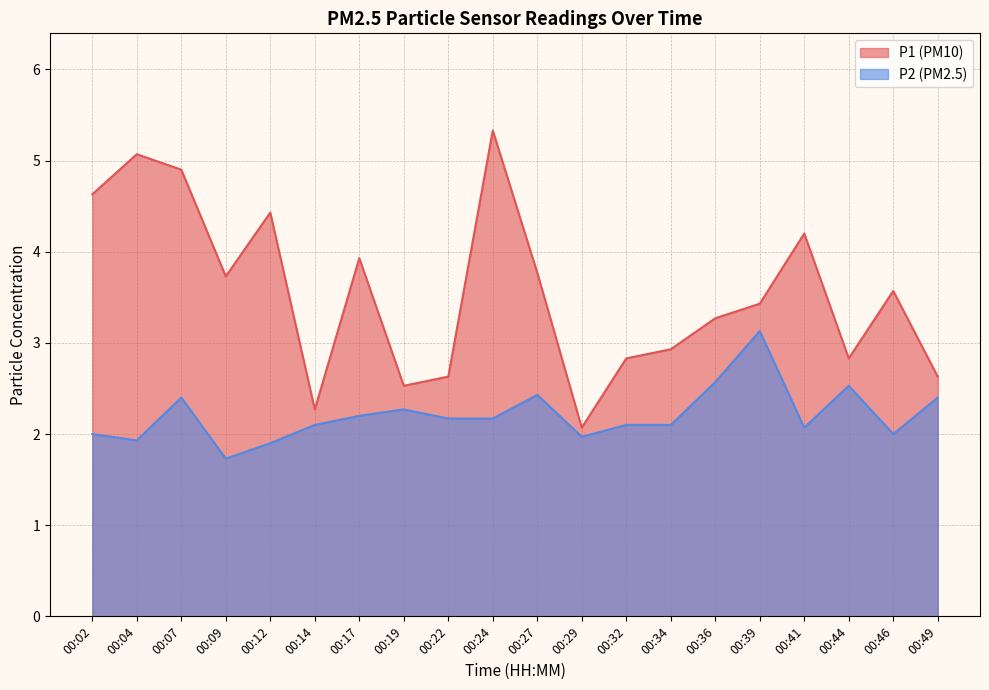

How many interior local valleys does the P2 series have?

5